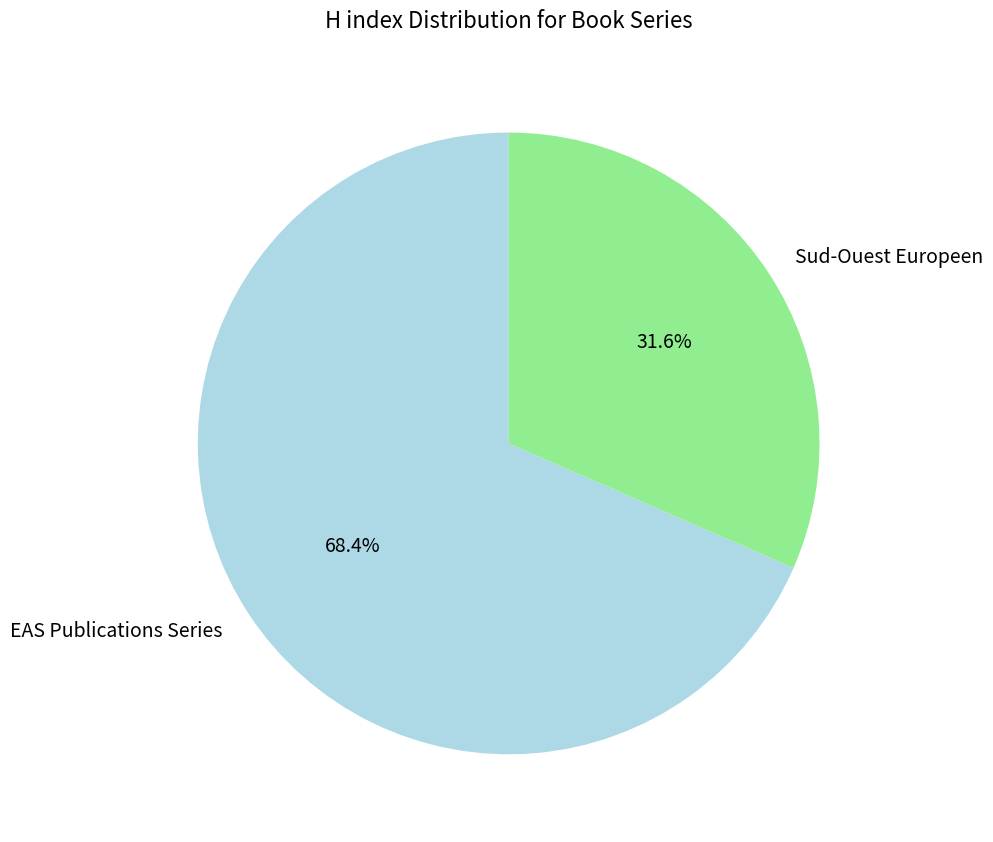

To the nearest percent, what portion does Sud-Ouest Europeen represent?

32%